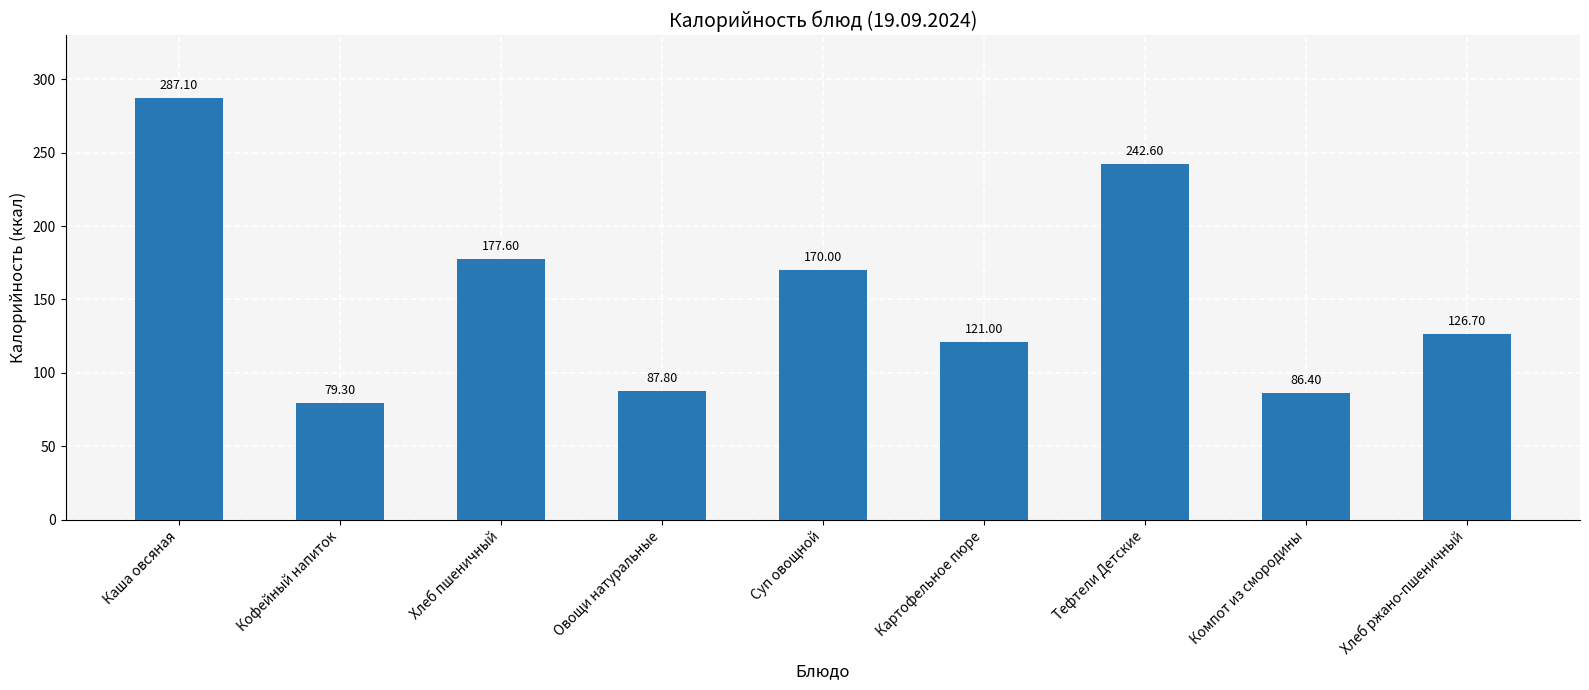

The chart shows a value of 25.3 at Кофейный напиток. True or false?

False